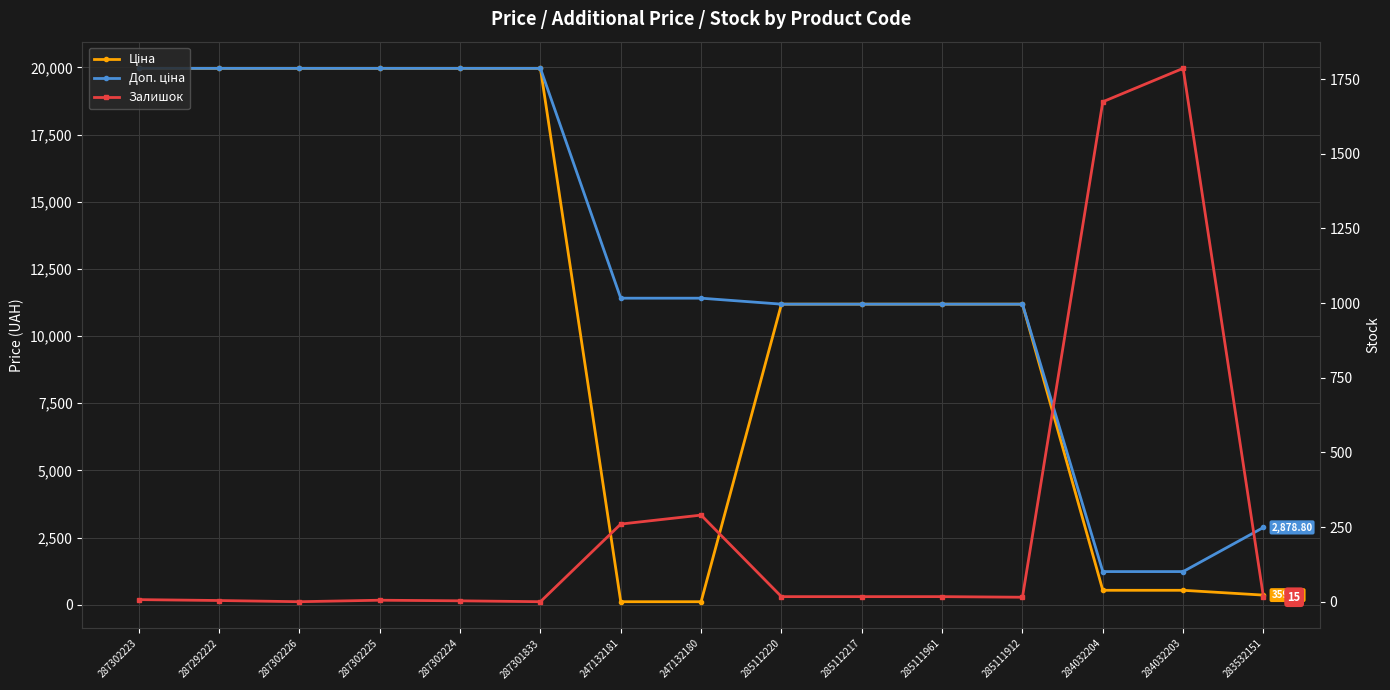

The Доп. ціна series shows 11410.0 at 247132181. True or false?

True